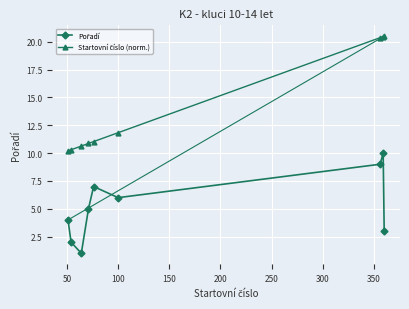

At how many categories does at least one series exceed 13?

3